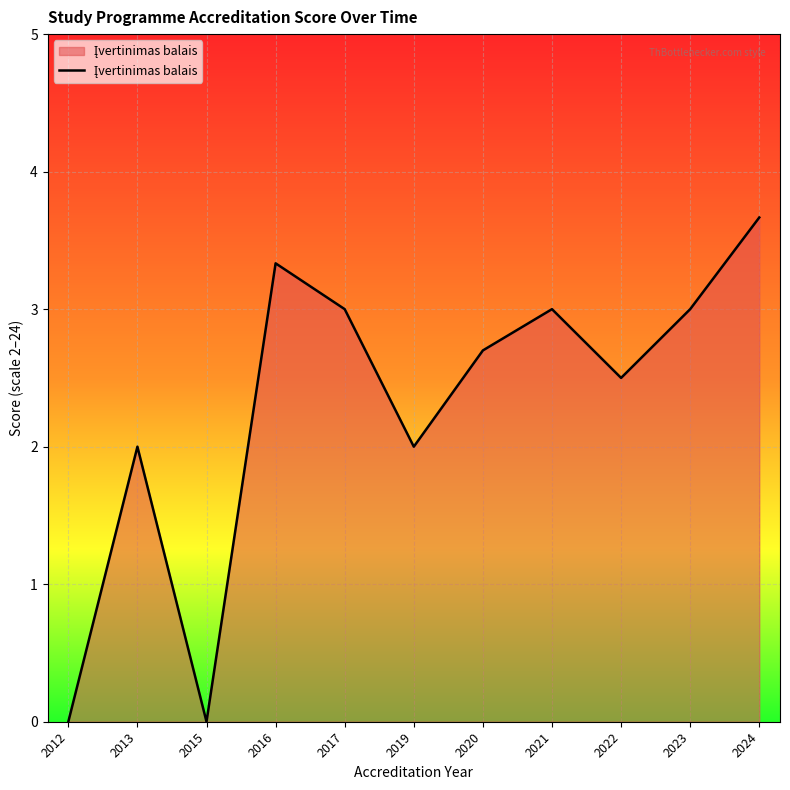

At which category does the data reach its first local peak?

2013